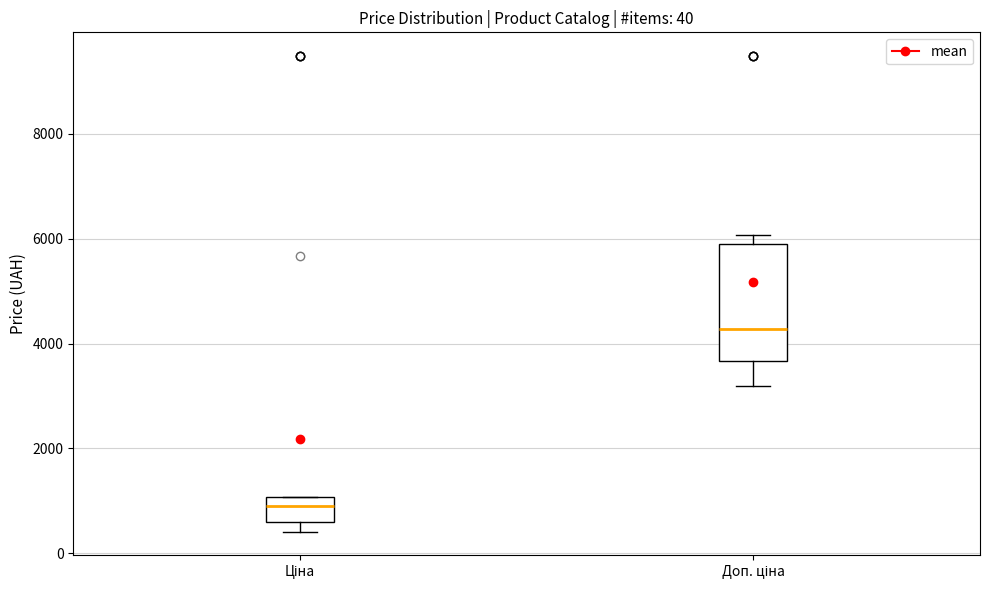

Which box is the tallest, from its lower edge to its upper edge?

Доп. ціна